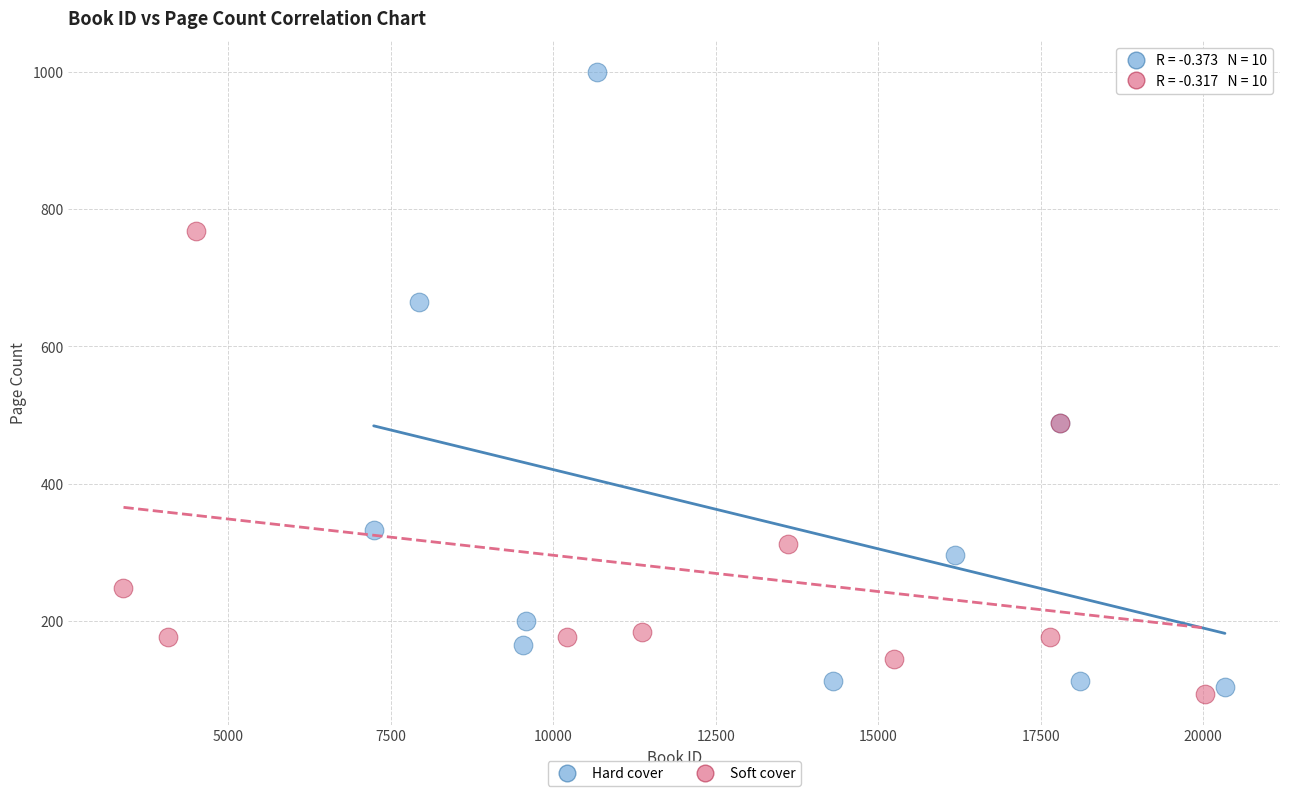

Which series reaches the maximum Y coordinate?

Hard cover